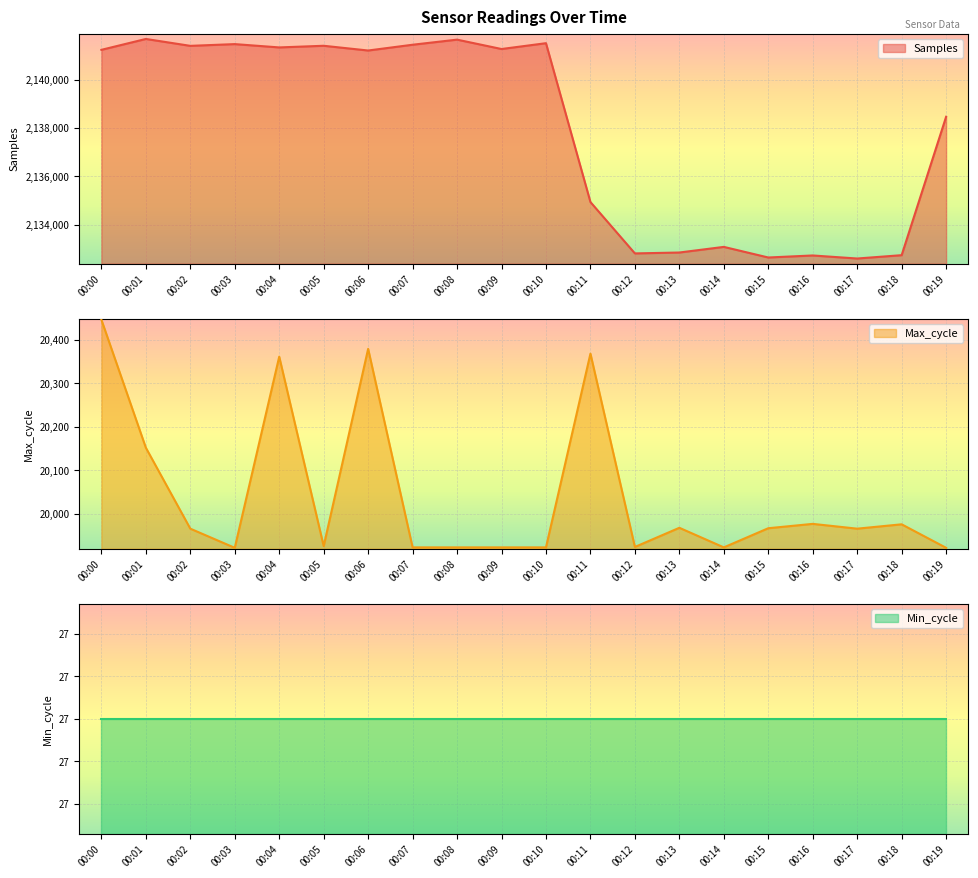

Which series has the largest range (max minus min)?

Samples